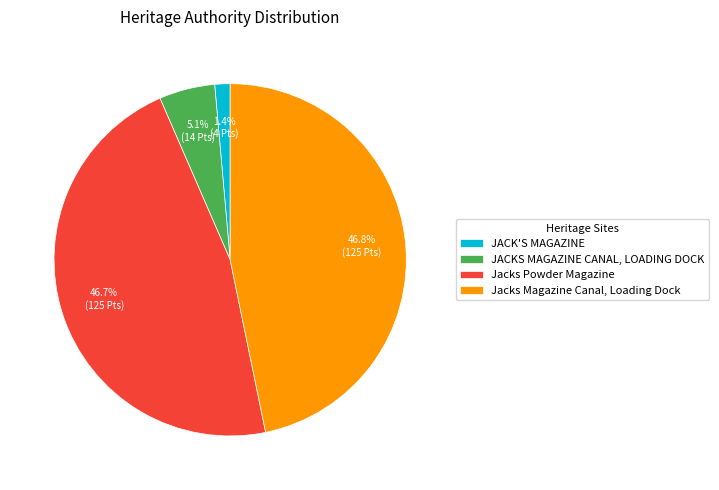

How many segments does this pie chart have?

4